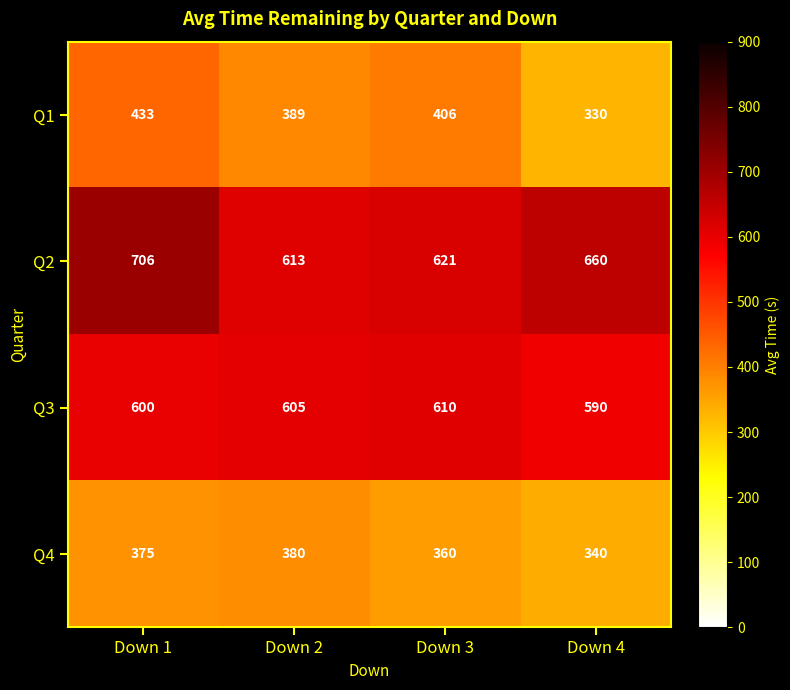

What is the sum of the Q3 values at Down 2 and Down 1?

1205